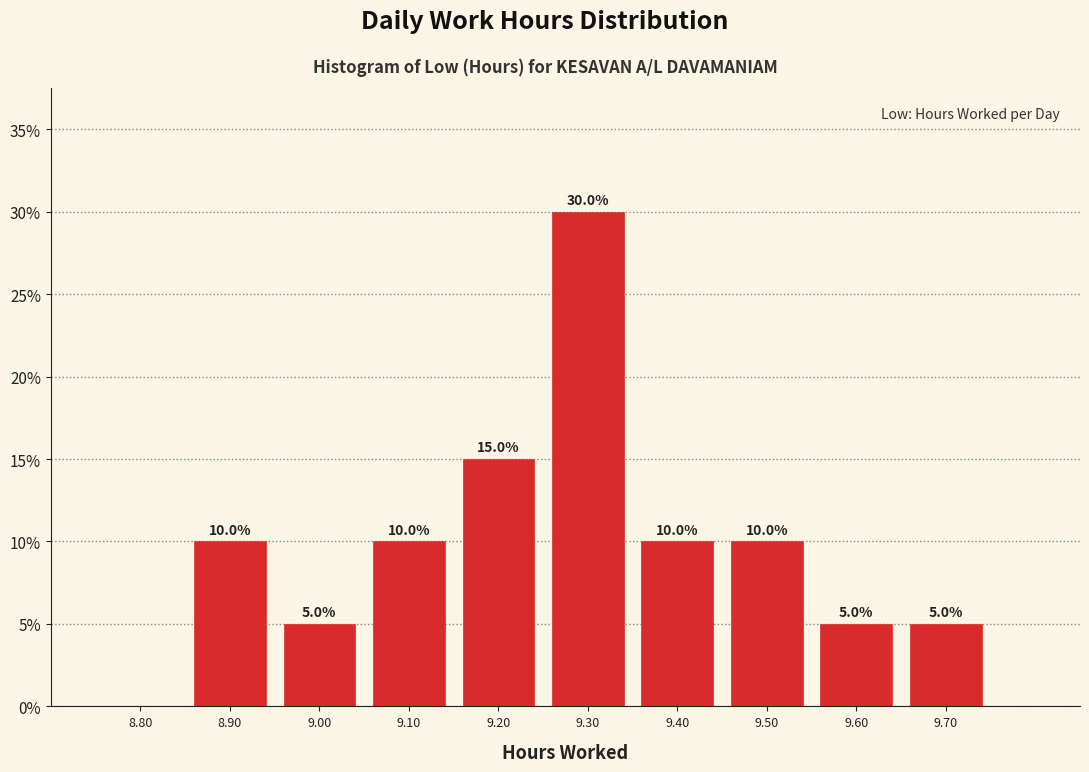

Over which range of the x-axis is the bar tallest?

9.25 to 9.35